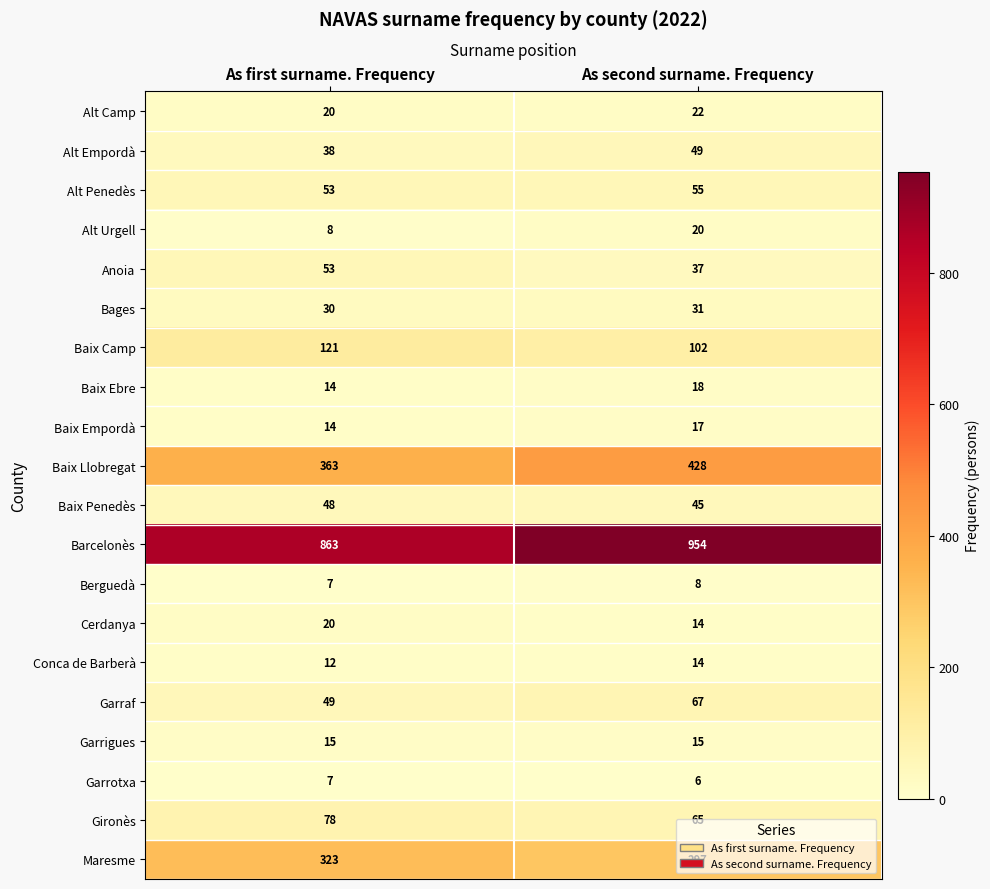

Read the Garraf value at As first surname. Frequency.

49